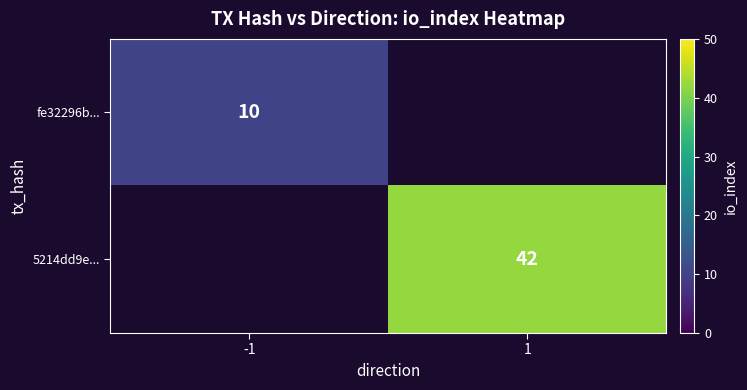

Is it true that 5214dd9e... equals 42 at 1?

True